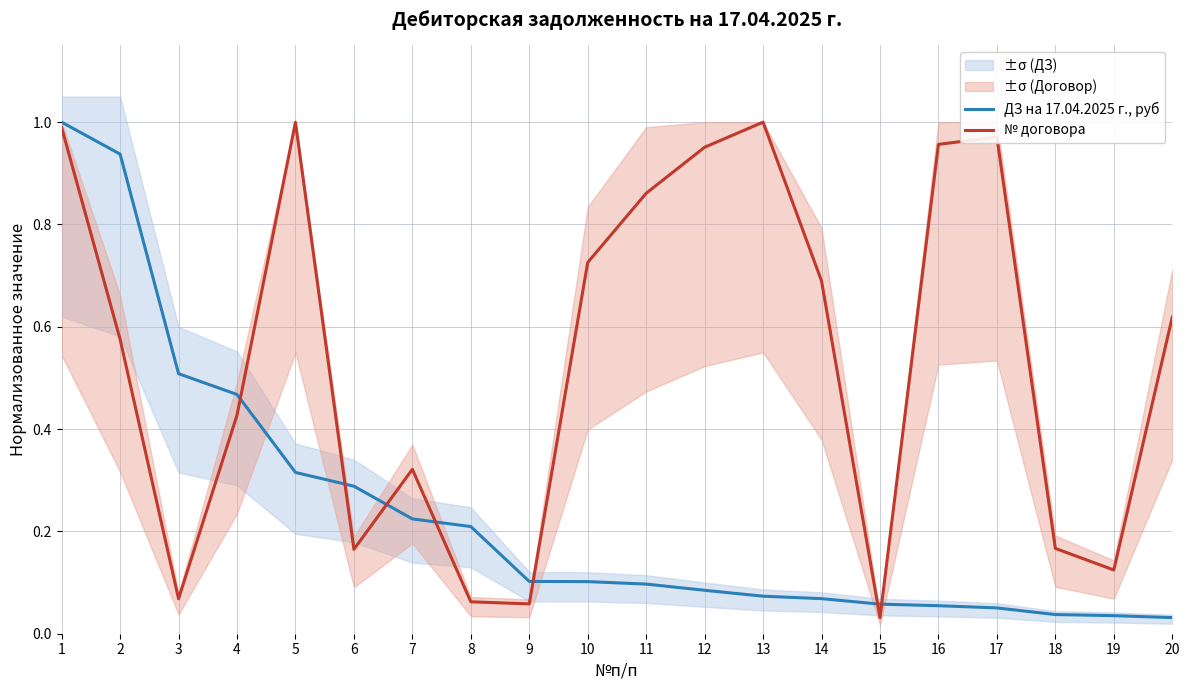

Where is ДЗ на 17.04.2025 г., руб nearest to the value 0?

20